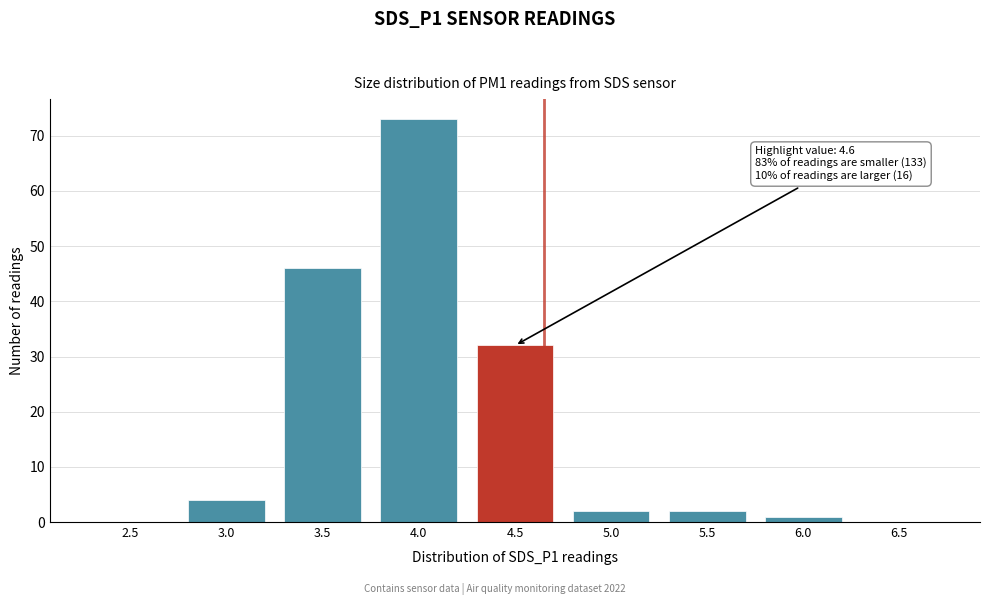

Reading left to right, extract all data points from this chart.

2.5=0	3.0=4	3.5=46	4.0=73	4.5=32	5.0=2	5.5=2	6.0=1	6.5=0